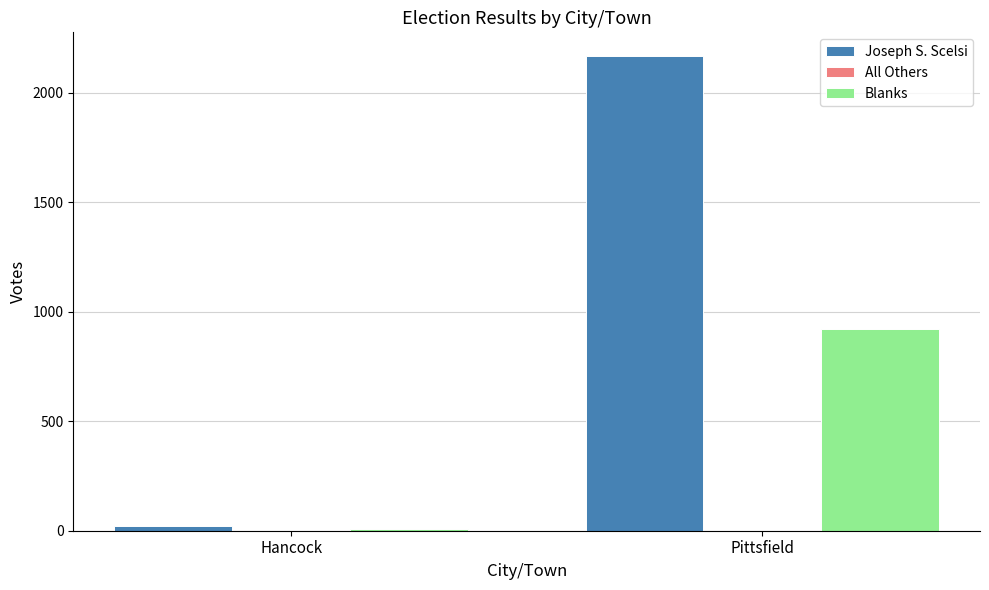

At which label does Joseph S. Scelsi reach its peak?

Pittsfield